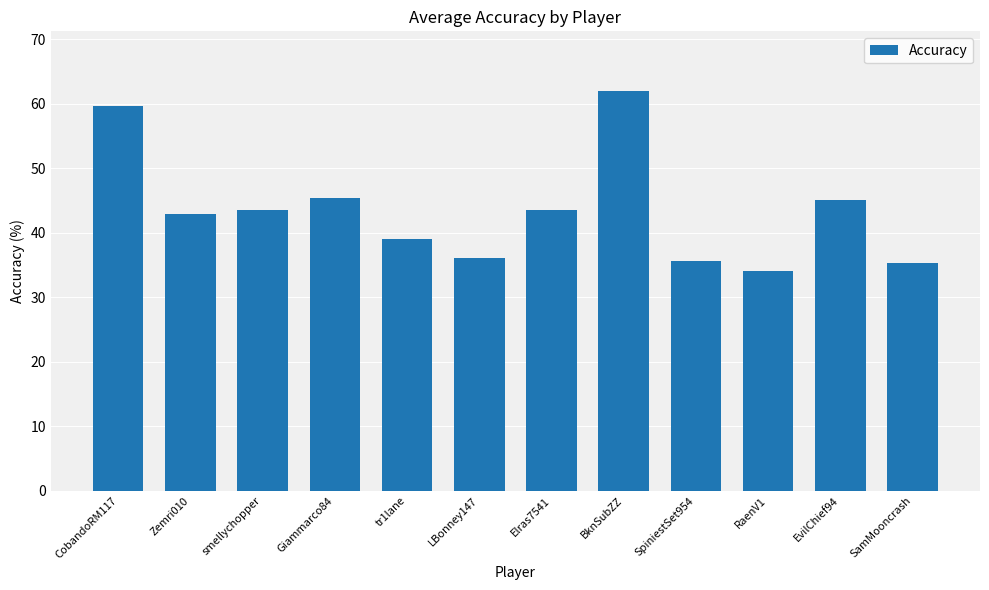

What is the label of the 3rd bar from the left?

smellychopper